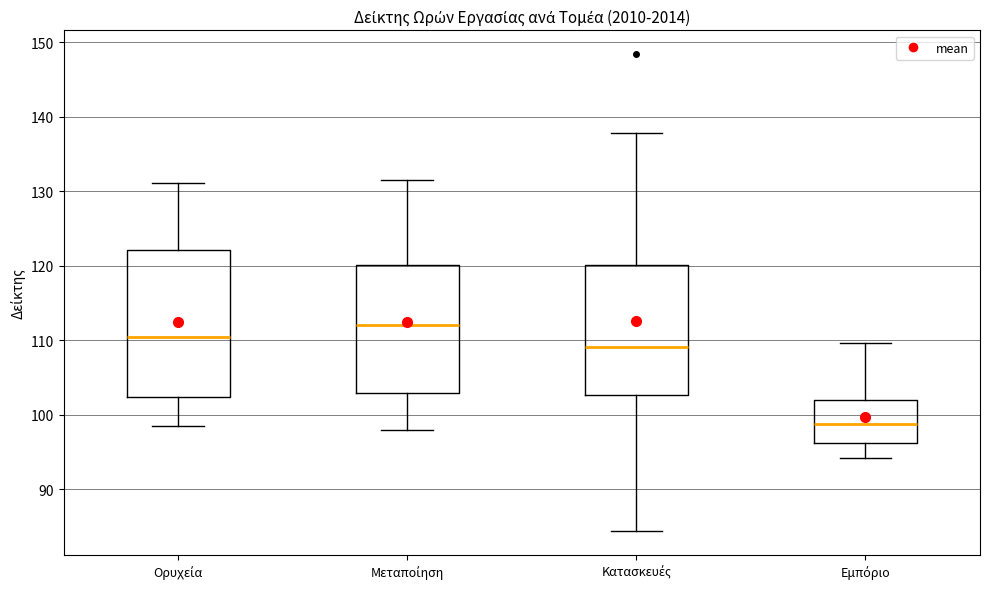

Reading left to right, transcribe this box plot: for each box, give where its median line is, the range the box spans, and where its two whiskers end, as read against the y-axis. The values are not printed on the chart, so give them approximately, as read against the axis.

Ορυχεία: median 110, box 102 to 122, whiskers 98 to 131
Μεταποίηση: median 112, box 103 to 120, whiskers 98 to 131
Κατασκευές: median 109, box 103 to 120, whiskers 84 to 138
Εμπόριο: median 99, box 96 to 102, whiskers 94 to 110